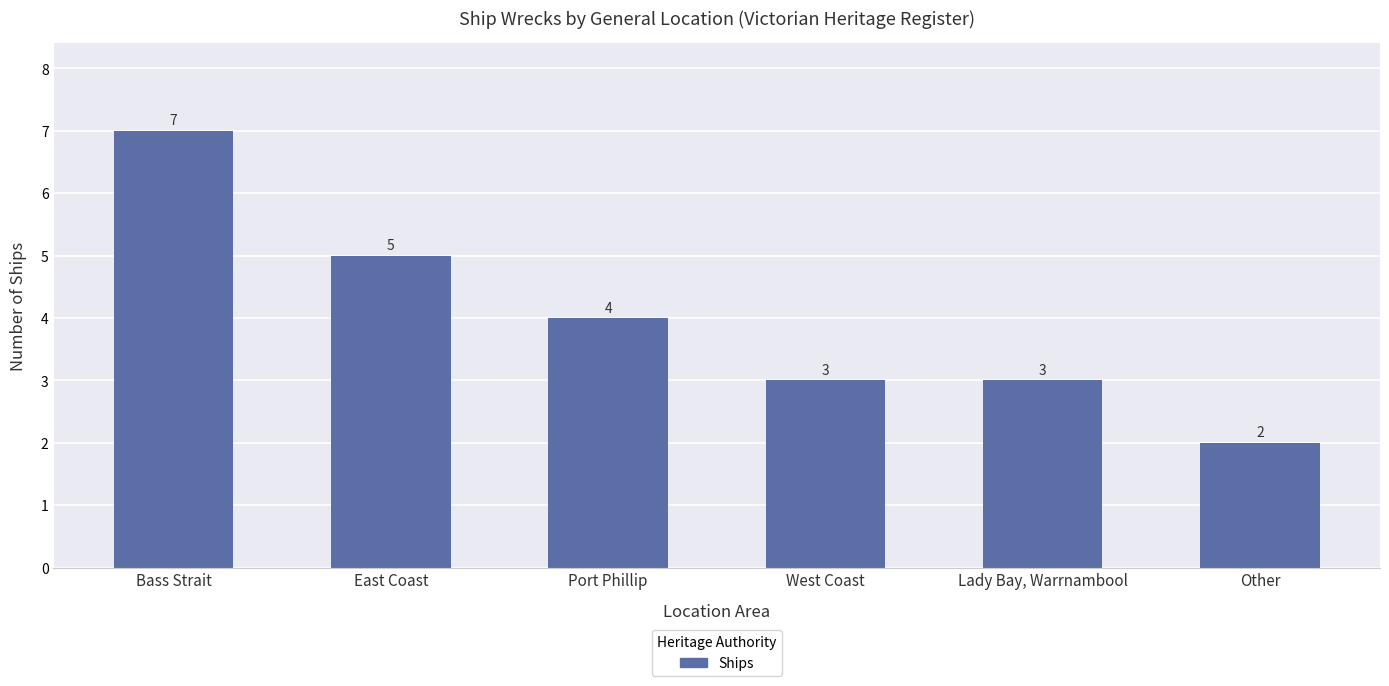

The value at Bass Strait is 4. True or false?

False